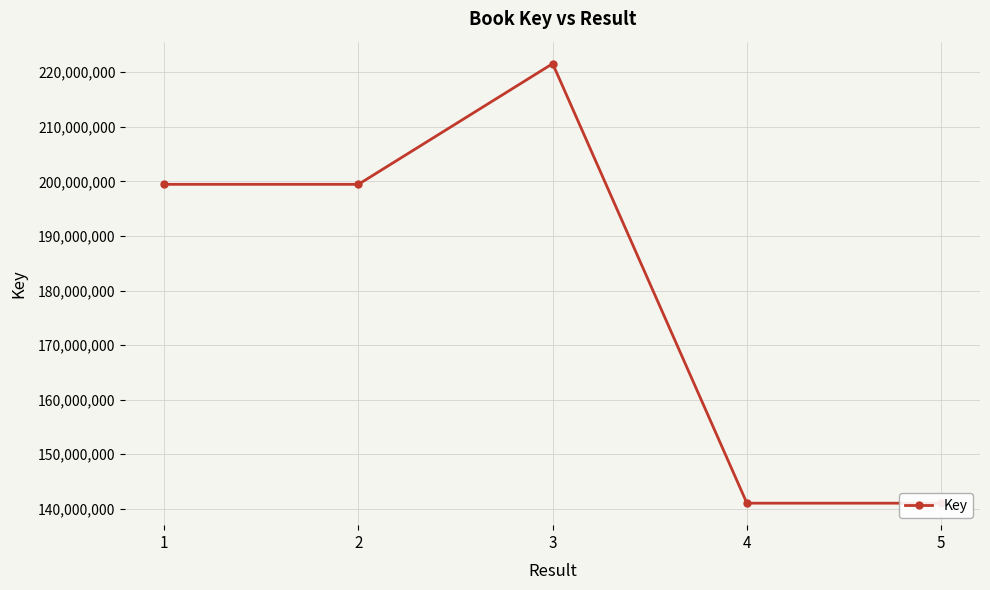

True or false: the data shows 141035238 at 5.

True